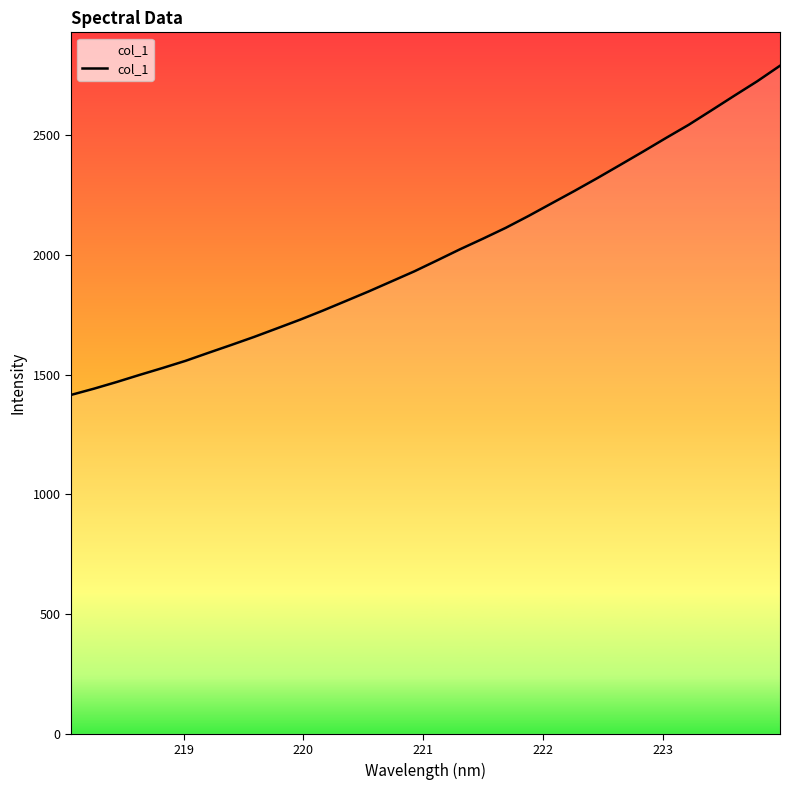

What is the greatest value displayed?

2789.8